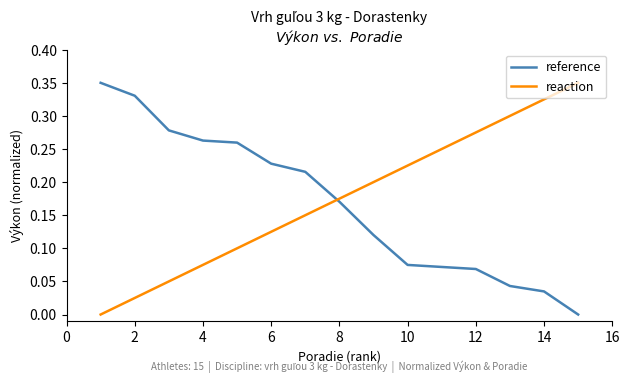

True or false: reference and reaction intersect in this chart.

True